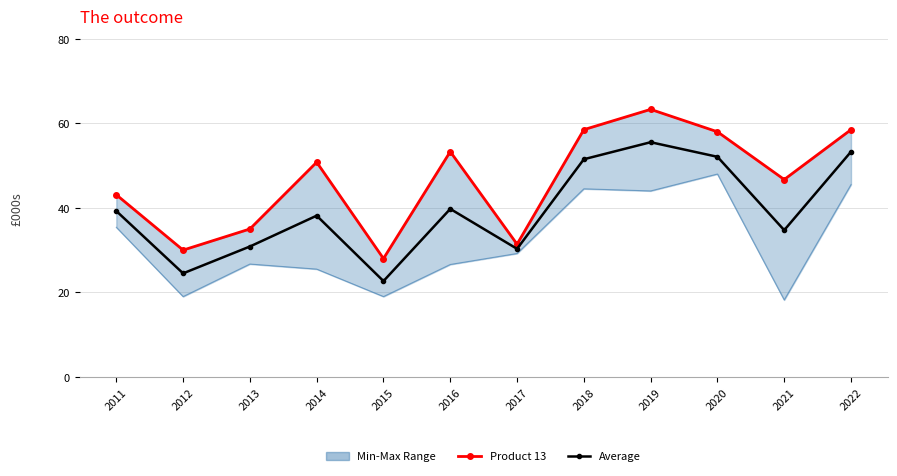

In Product 13, how many points are lower than both neighbors (excluding endpoints)?

4